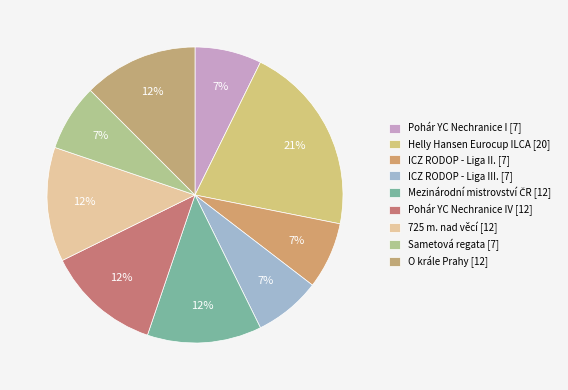

Is there any slice that represents more than half of the pie?

No